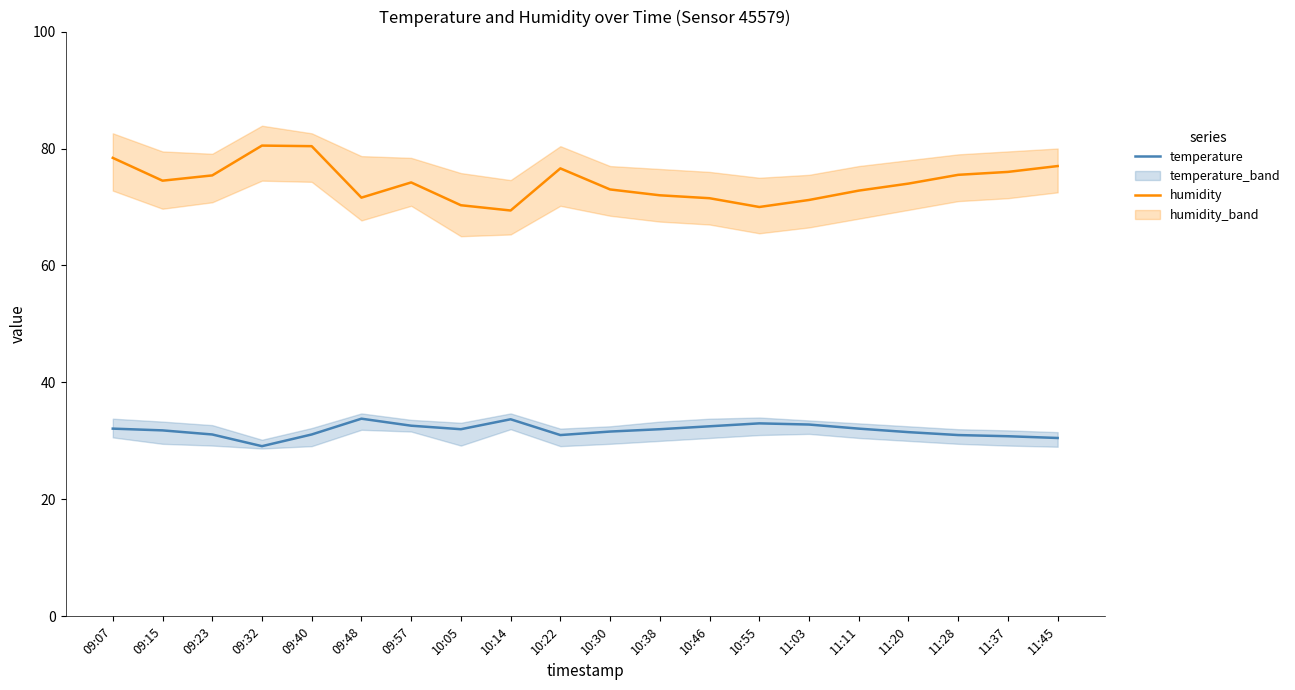

Does the chart display data point markers on the line(s)?

No